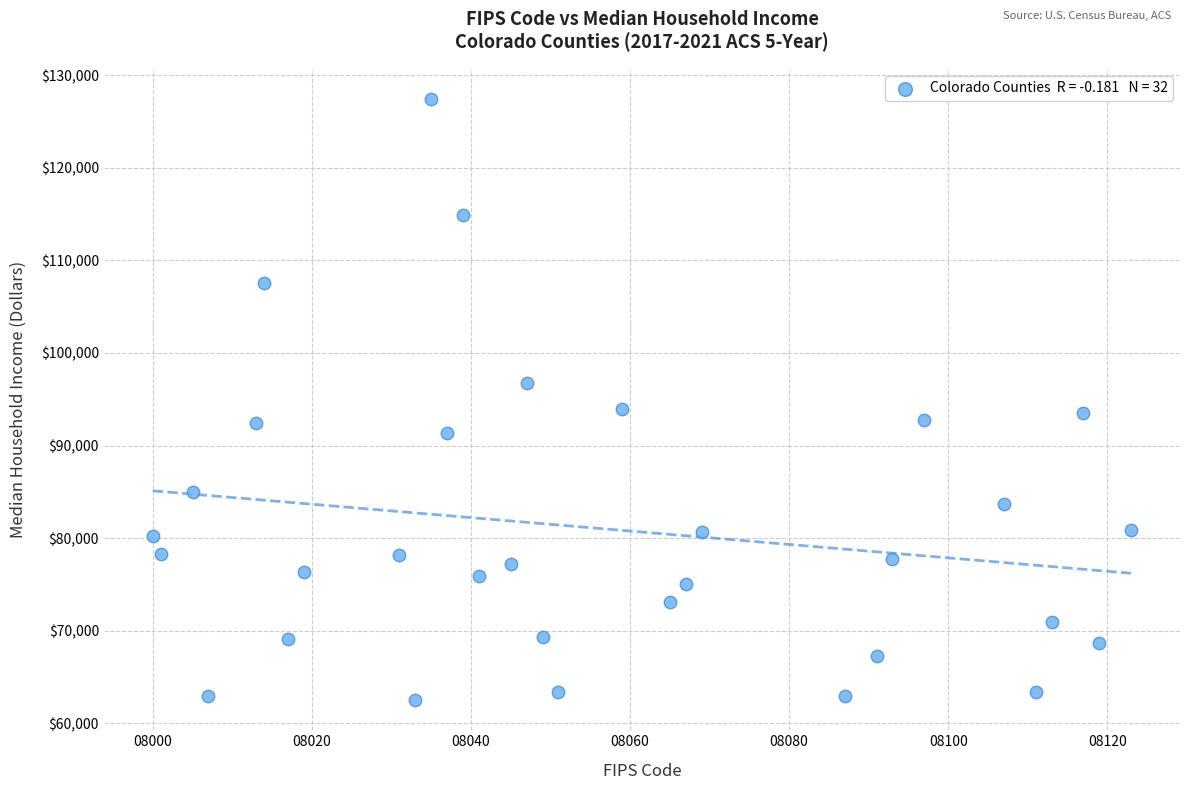

What is the range of X values (max minus min)?

123